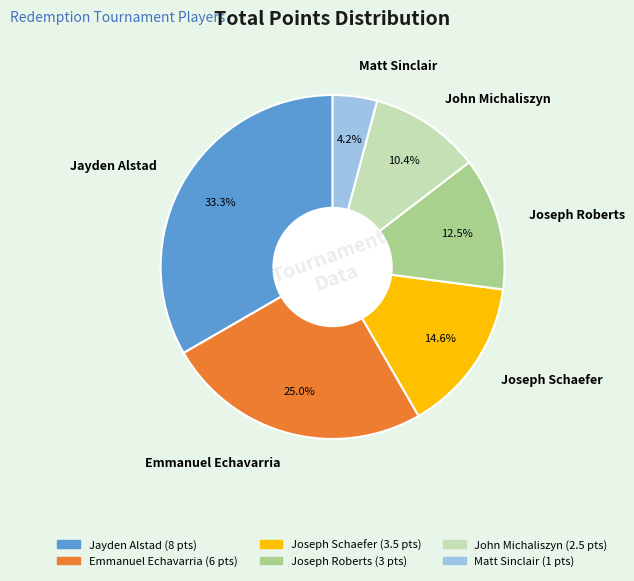

How many segments does this pie chart have?

6